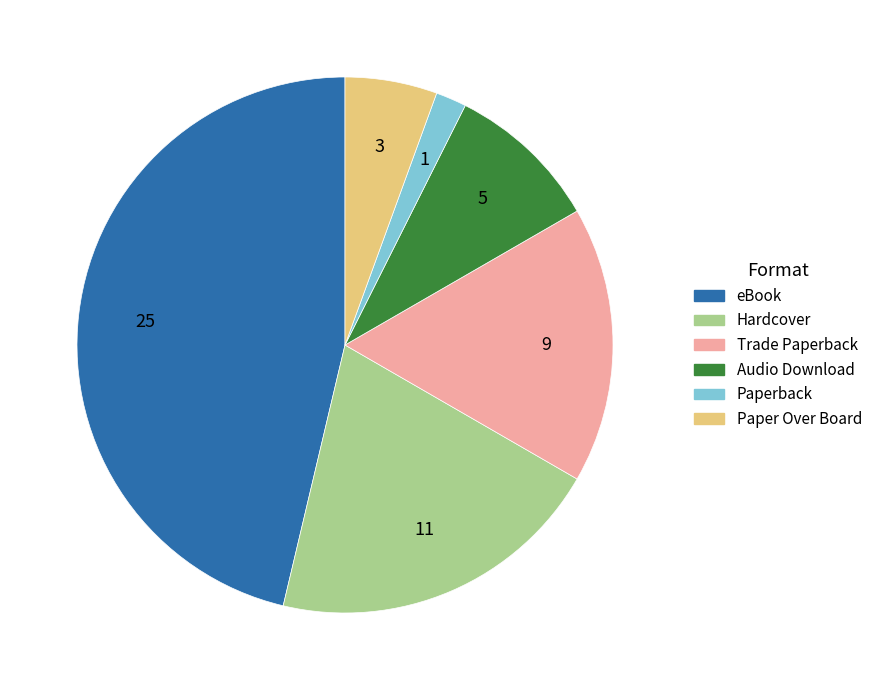

Is there a majority slice in this chart?

No